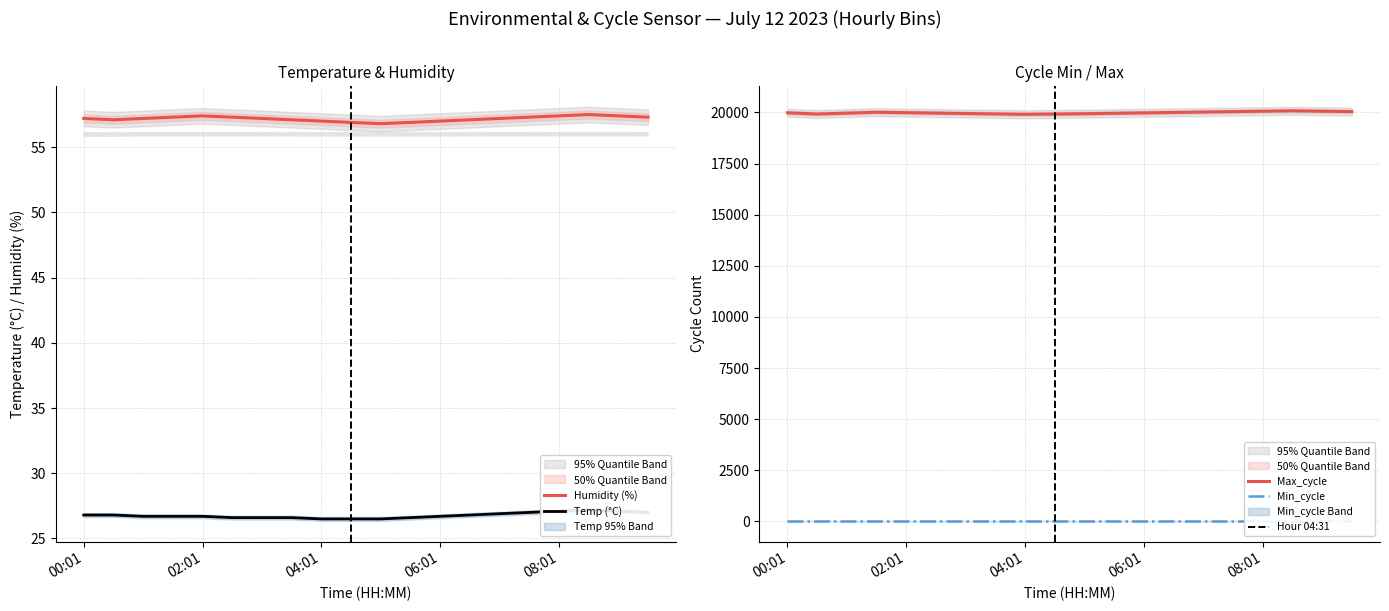

What is the label of the 20th point from the right?

00:01